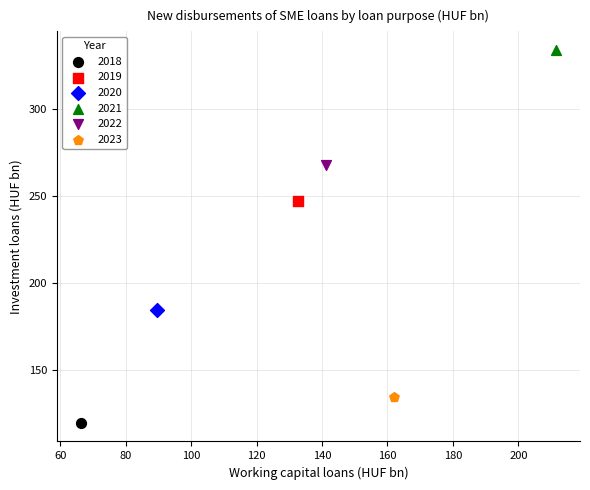

Which series contains the highest Y value?

2021